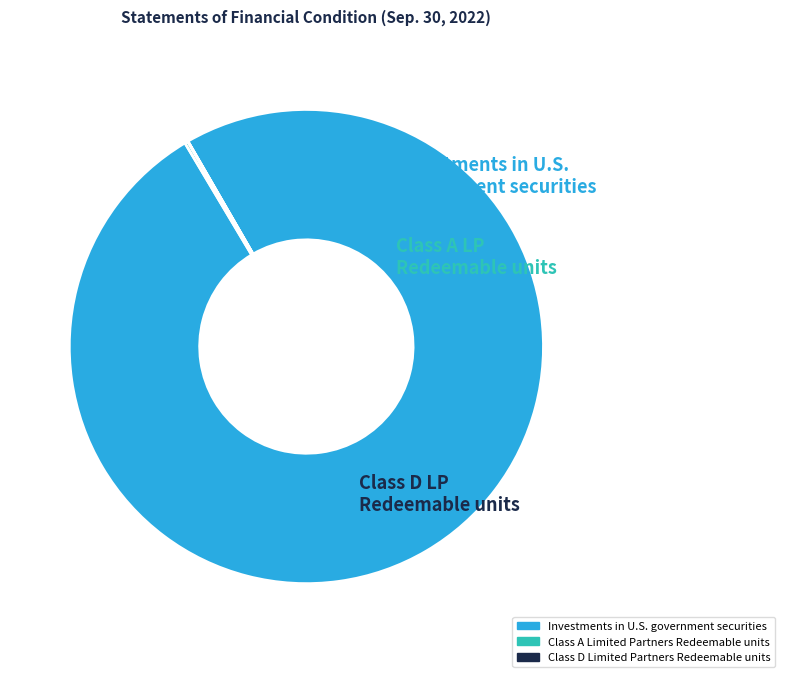

Which slice represents more than half of the pie?

Investments in U.S. government securities